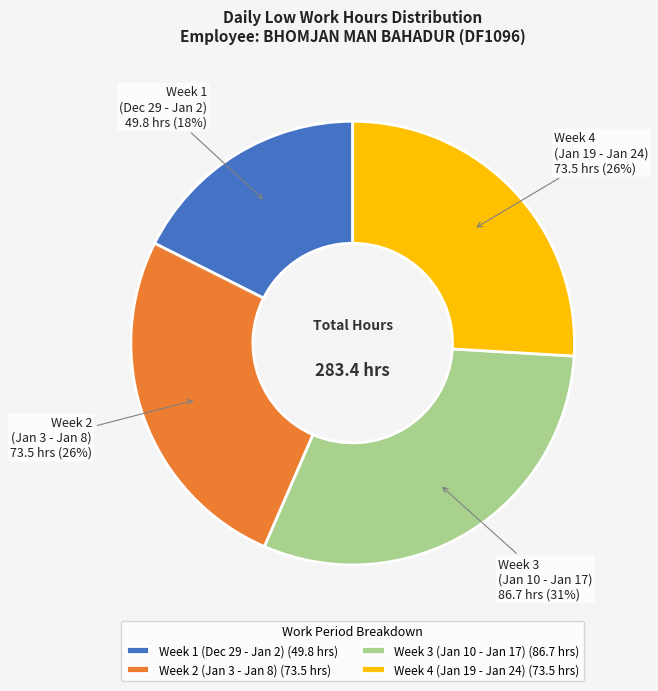

Is the sum of Week 1 (Dec 29 - Jan 2) and Week 2 (Jan 3 - Jan 8) greater than half?

No